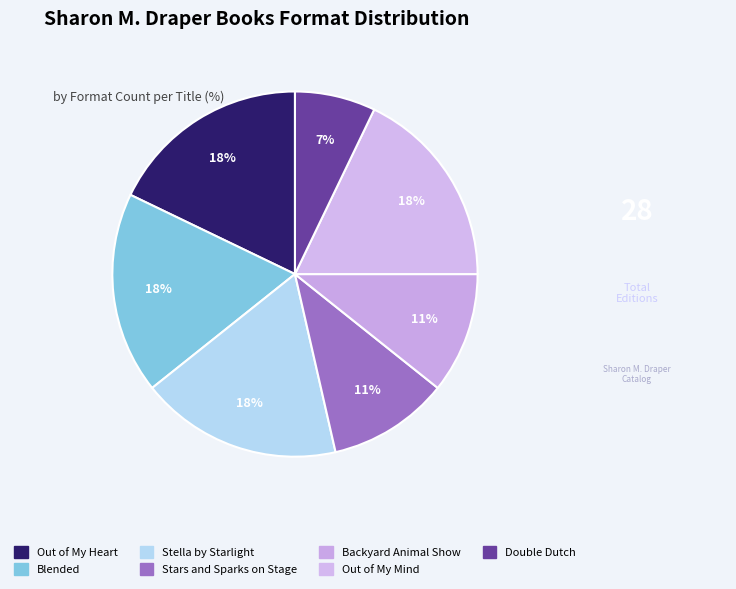

How many slices are in this pie chart?

7